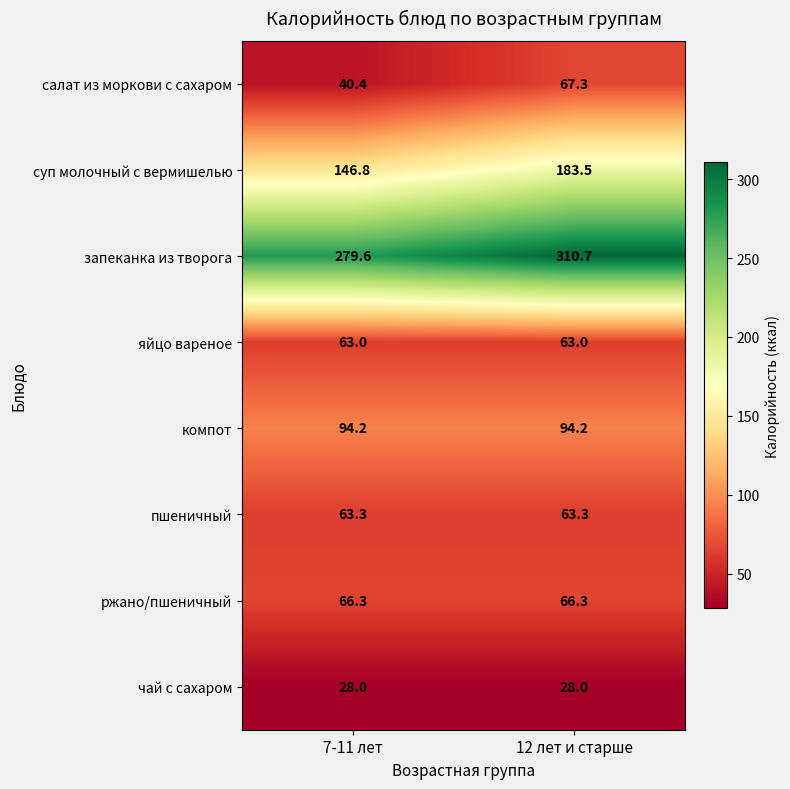

Reading left to right, list all the values displayed in this chart.

салат из моркови с сахаром: 7-11 лет=40.4	12 лет и старше=67.3
суп молочный с вермишелью: 7-11 лет=146.8	12 лет и старше=183.5
запеканка из творога: 7-11 лет=279.6	12 лет и старше=310.7
яйцо вареное: 7-11 лет=63.0	12 лет и старше=63.0
компот: 7-11 лет=94.2	12 лет и старше=94.2
пшеничный: 7-11 лет=63.3	12 лет и старше=63.3
ржано/пшеничный: 7-11 лет=66.3	12 лет и старше=66.3
чай с сахаром: 7-11 лет=28.0	12 лет и старше=28.0